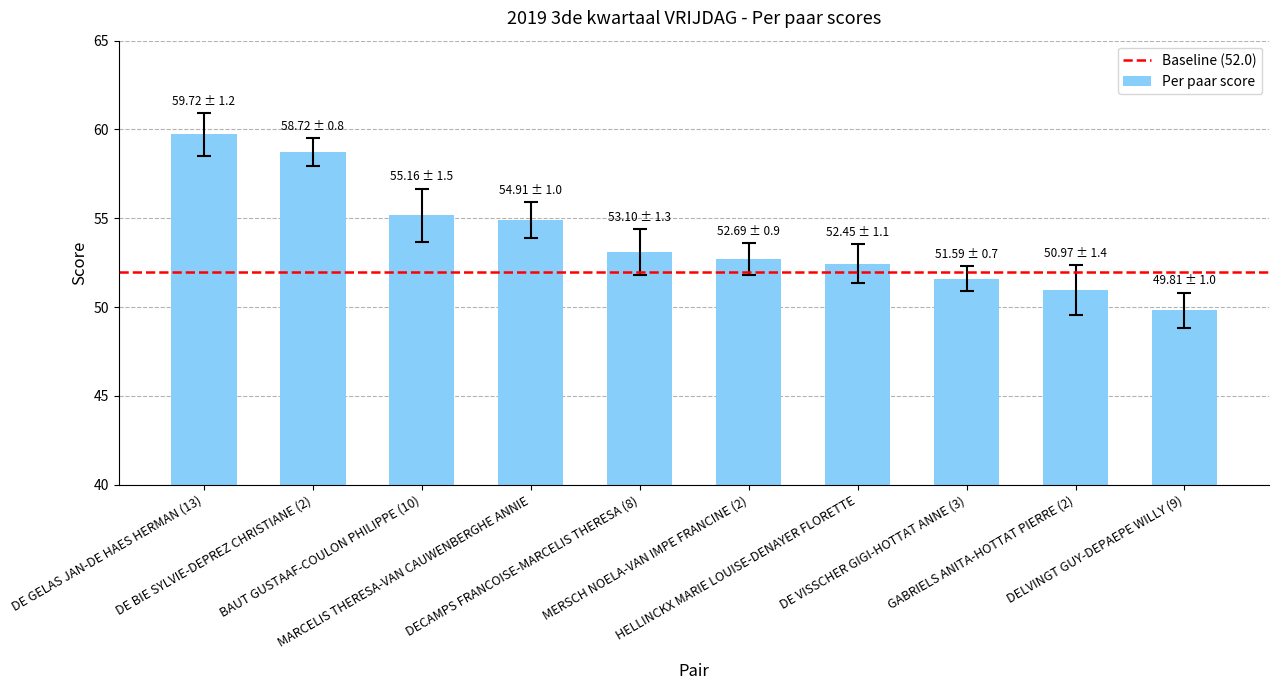

Reading right to left, transcribe all the data shown in this chart.

DELVINGT GUY-DEPAEPE WILLY (9)=49.8	GABRIELS ANITA-HOTTAT PIERRE (2)=51.0	DE VISSCHER GIGI-HOTTAT ANNE (3)=51.6	HELLINCKX MARIE LOUISE-DENAYER FLORETTE=52.5	MERSCH NOELA-VAN IMPE FRANCINE (2)=52.7	DECAMPS FRANCOISE-MARCELIS THERESA (8)=53.1	MARCELIS THERESA-VAN CAUWENBERGHE ANNIE=54.9	BAUT GUSTAAF-COULON PHILIPPE (10)=55.2	DE BIE SYLVIE-DEPREZ CHRISTIANE (2)=58.7	DE GELAS JAN-DE HAES HERMAN (13)=59.7